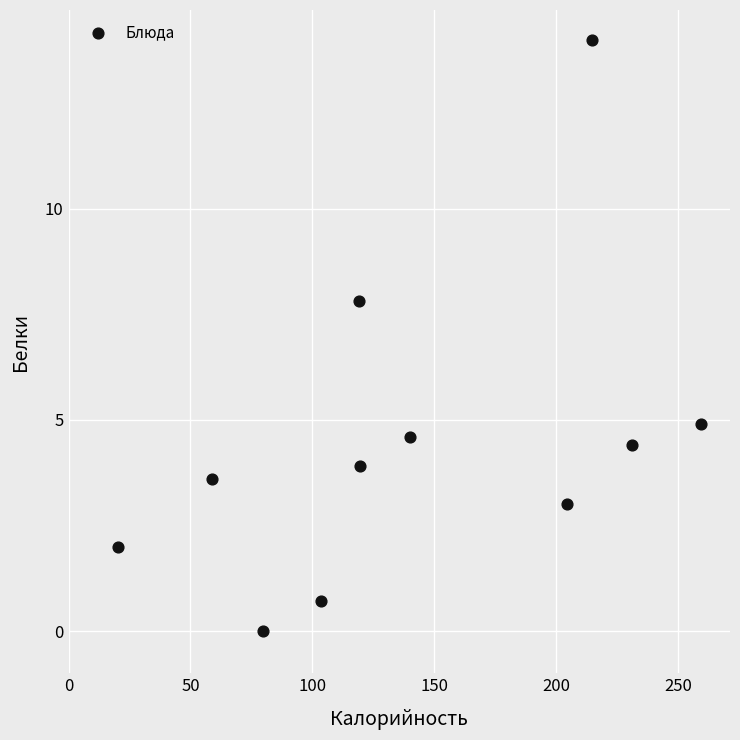

What is the average X value?

141.0